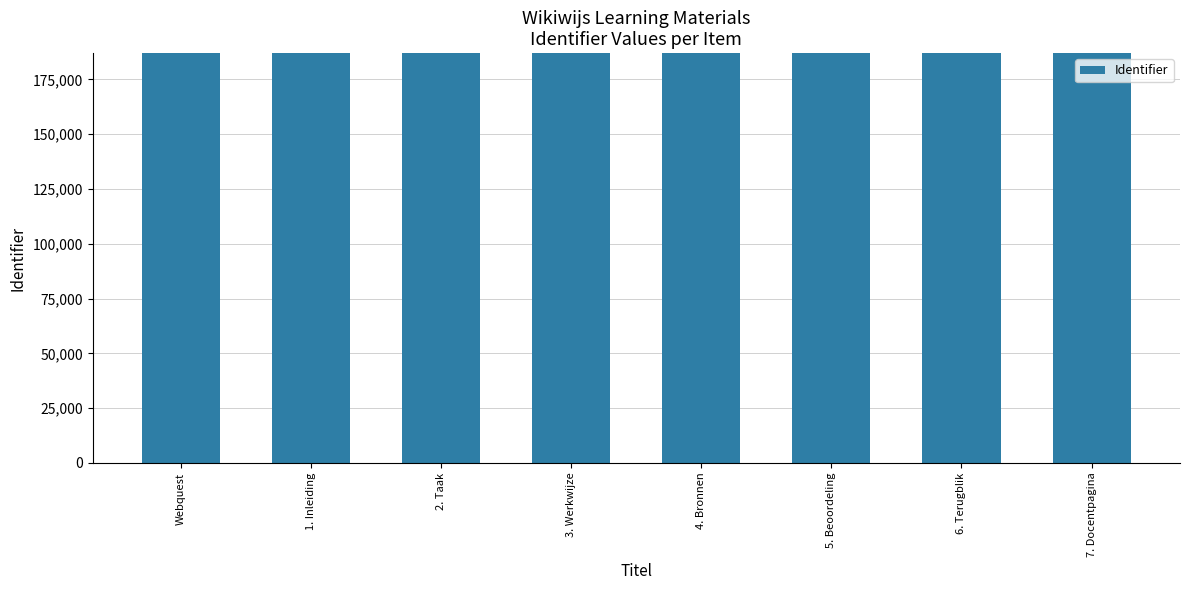

What is the greatest value displayed?

186900